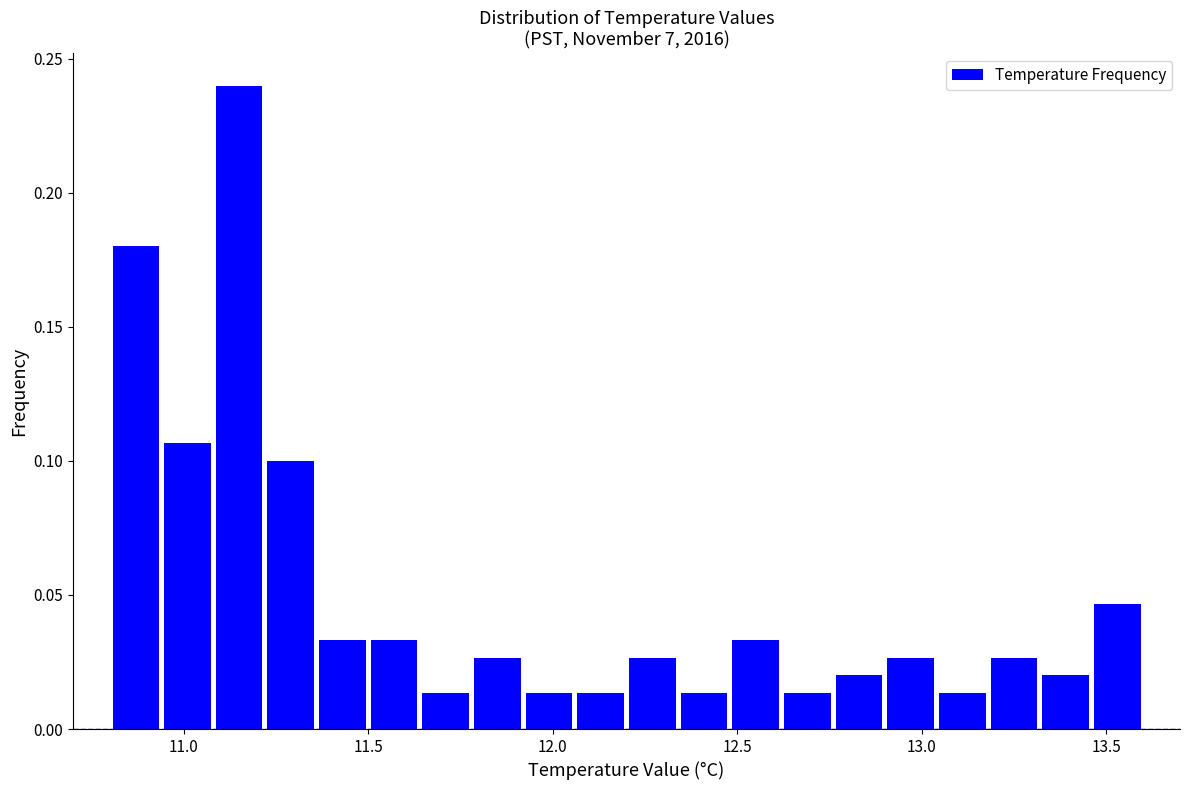

Read against the x-axis, roughly where is the centre of the tallest bar?

11.15